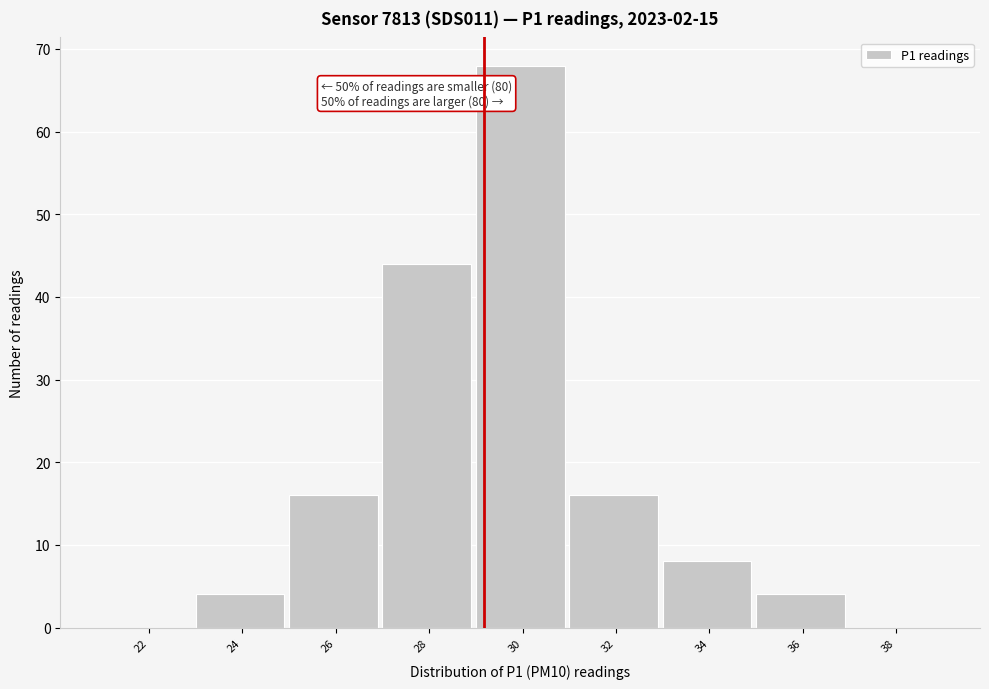

Reading right to left, what are all the values shown in this chart?

38=0	36=4	34=8	32=16	30=68	28=44	26=16	24=4	22=0